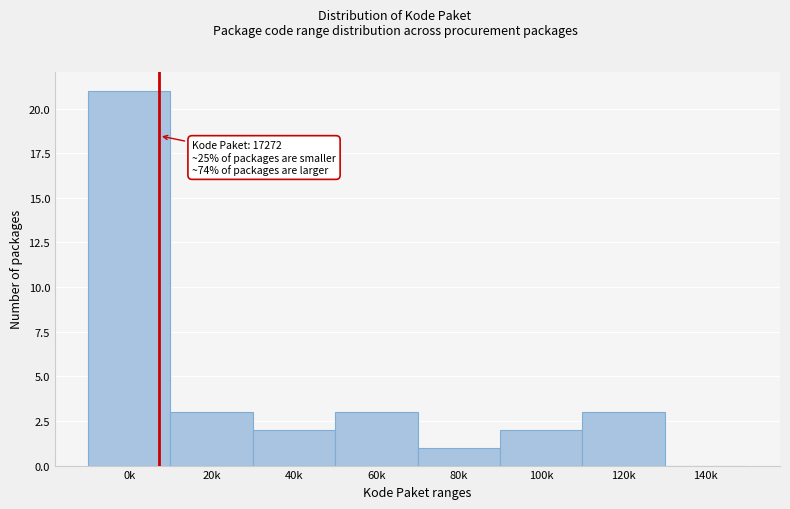

Reading left to right, extract all data points from this chart.

0k=21	20k=3	40k=2	60k=3	80k=1	100k=2	120k=3	140k=0